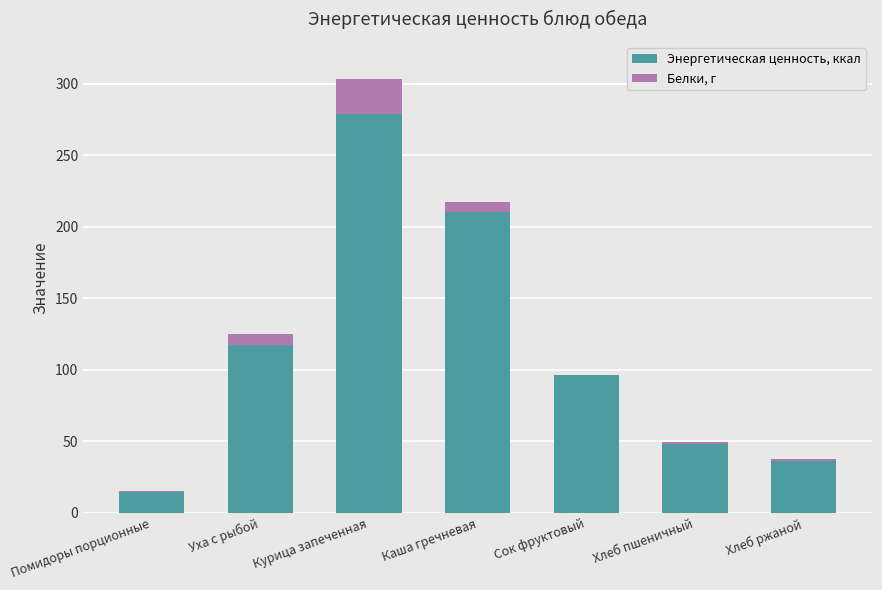

How many data points in Энергетическая ценность, ккал are above 96?

4